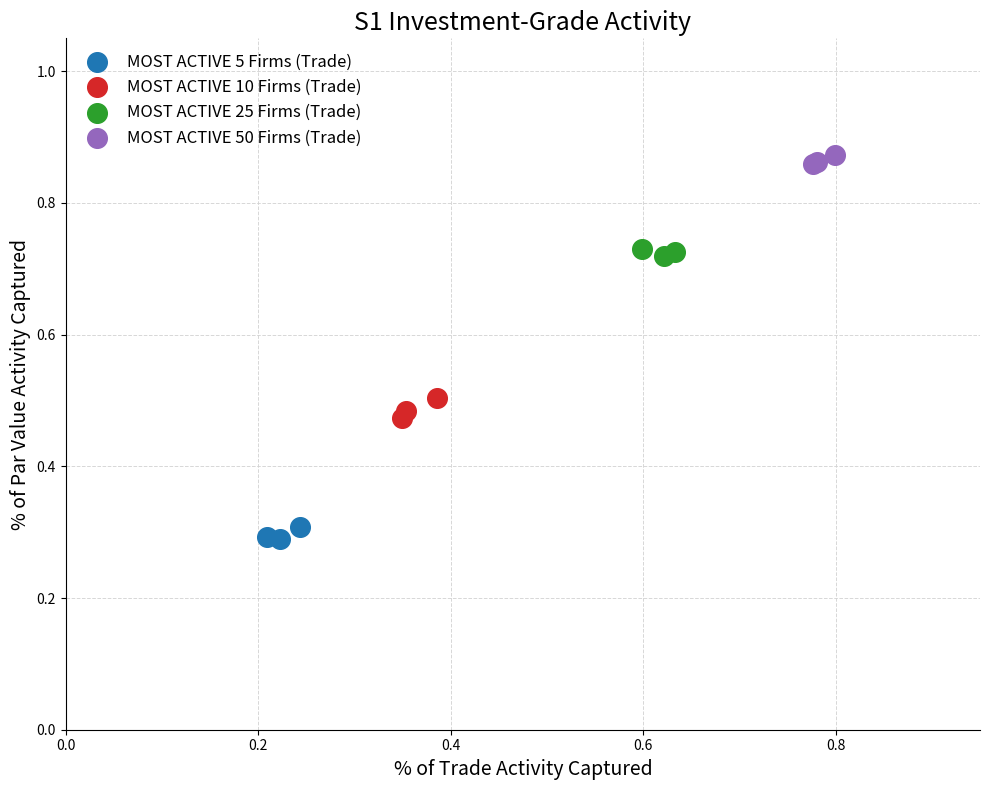

Which series has the largest Y range (max minus min)?

MOST ACTIVE 10 Firms (Trade)